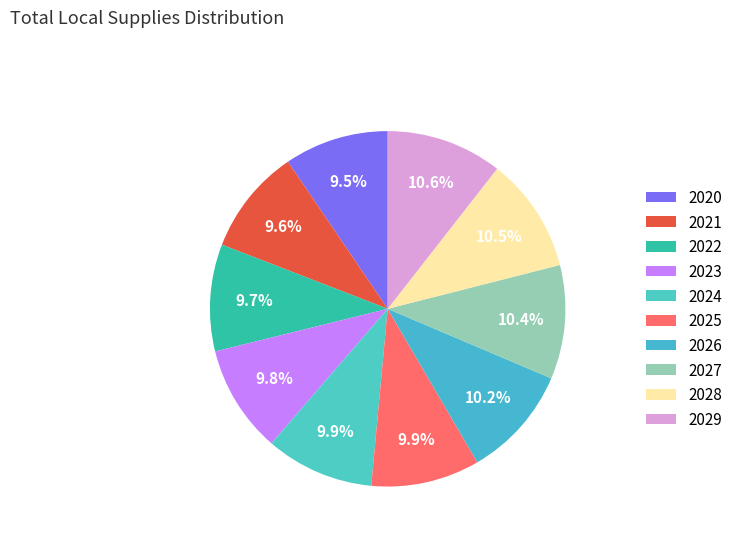

Which category has the smallest portion of the pie?

2020